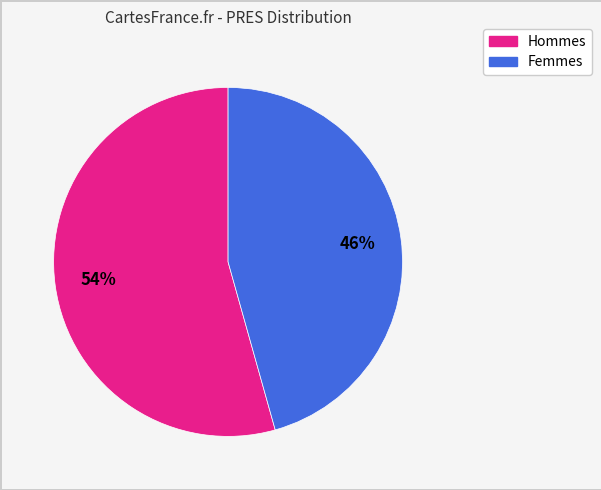

To the nearest percent, what is the average slice percentage?

50%